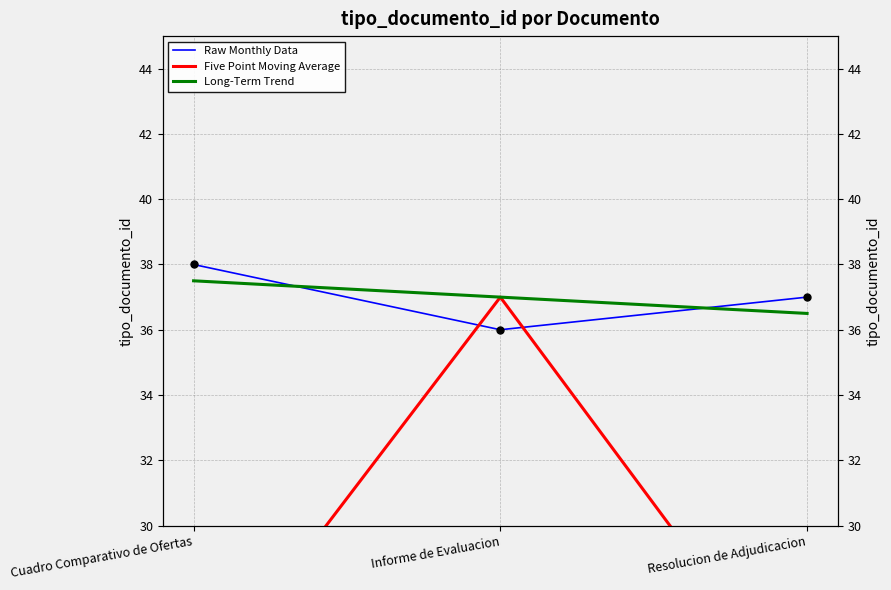

Is it true that the value at Cuadro Comparativo de Ofertas is 50?

False